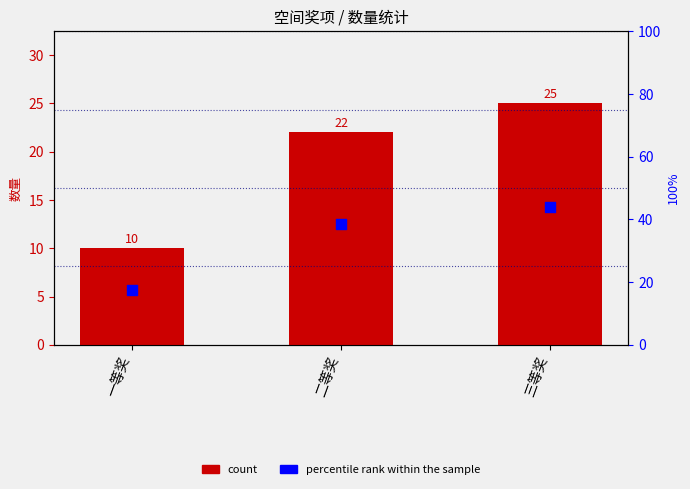

What are all the series names shown in the legend?

count, percentile rank within the sample